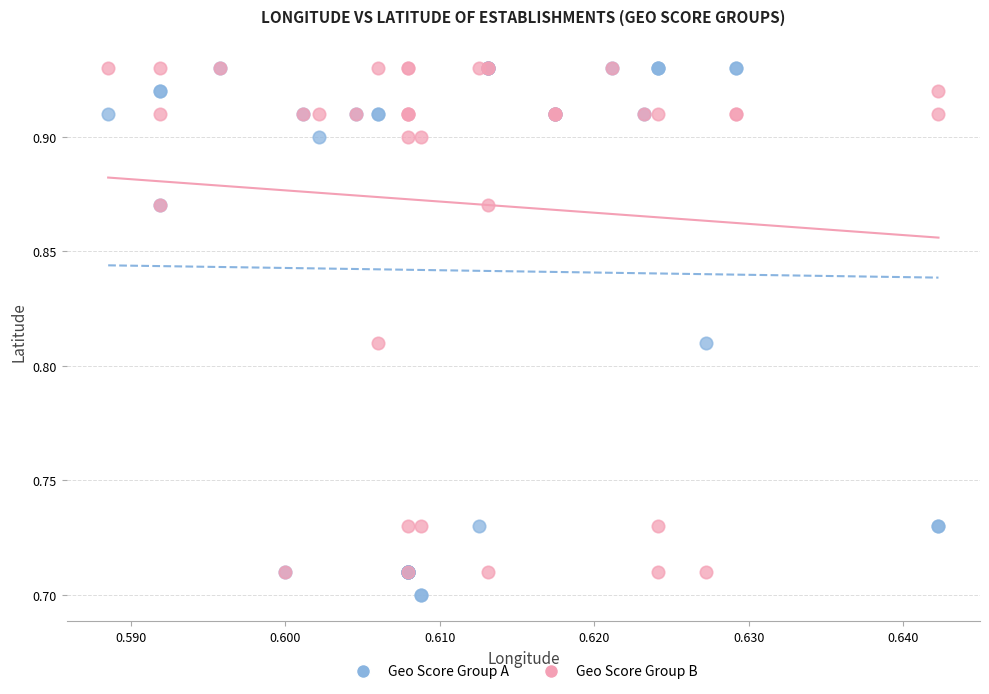

Which series has the largest Y range (max minus min)?

Geo Score Group A